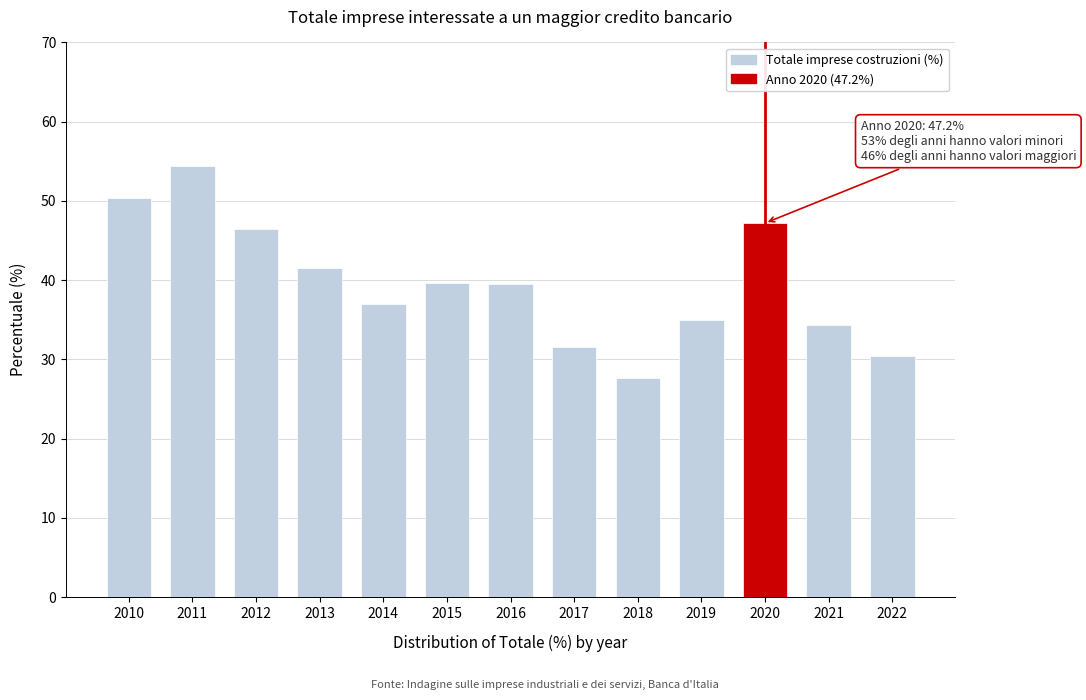

What is the greatest value displayed?

54.4